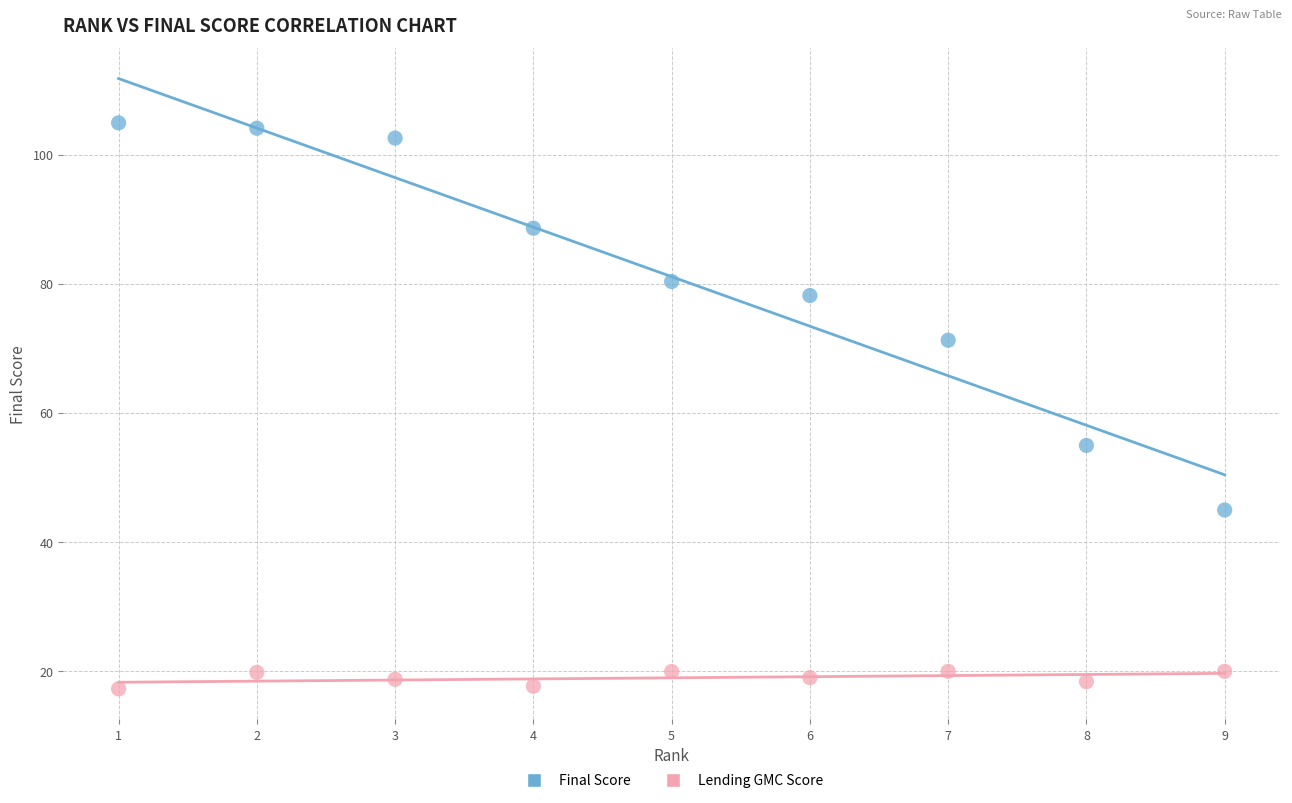

Across all data points, what is the range of Y values (max minus min)?

87.7